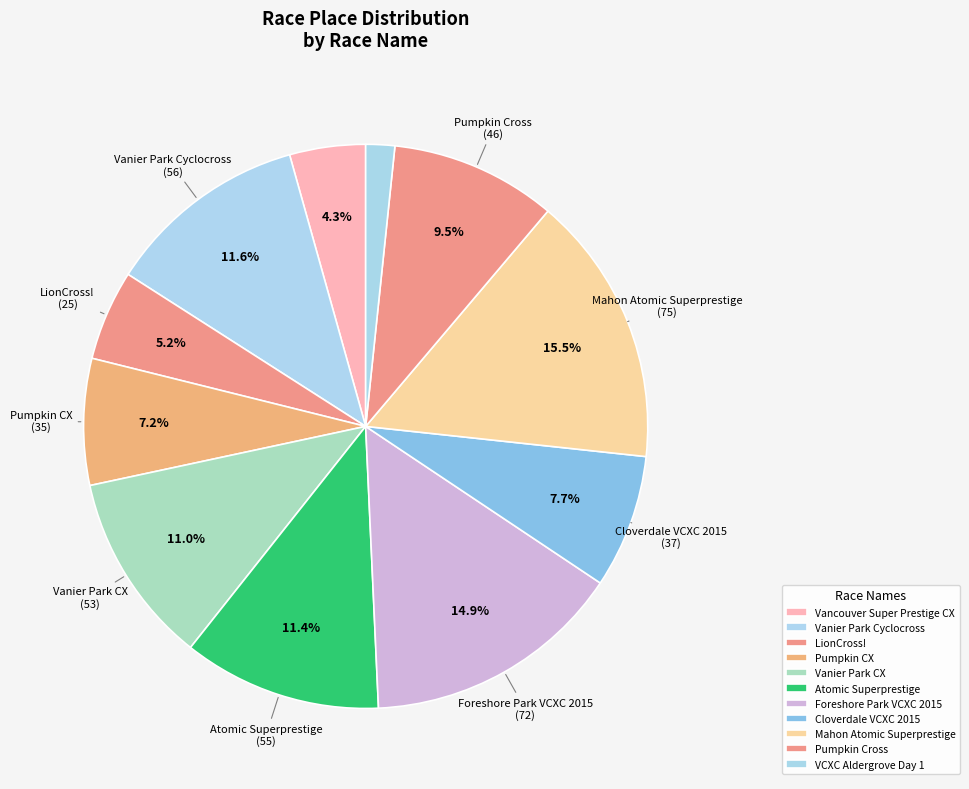

To the nearest percent, what percentage of the pie is Vanier Park Cyclocross?

12%